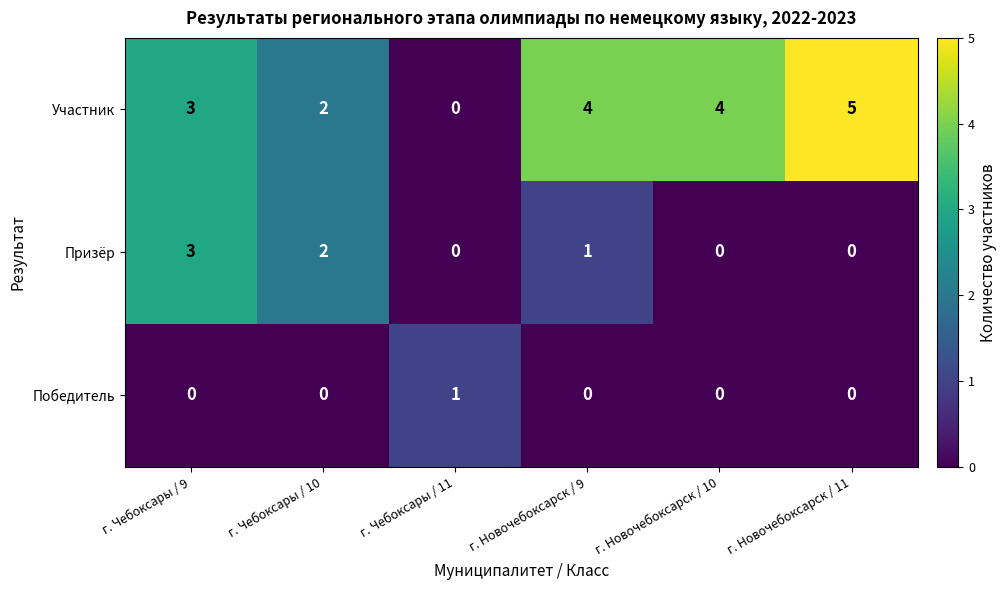

Reading left to right, list all the values displayed in this chart.

Участник: г. Чебоксары / 9=3	г. Чебоксары / 10=2	г. Чебоксары / 11=0	г. Новочебоксарск / 9=4	г. Новочебоксарск / 10=4	г. Новочебоксарск / 11=5
Призёр: г. Чебоксары / 9=3	г. Чебоксары / 10=2	г. Чебоксары / 11=0	г. Новочебоксарск / 9=1	г. Новочебоксарск / 10=0	г. Новочебоксарск / 11=0
Победитель: г. Чебоксары / 9=0	г. Чебоксары / 10=0	г. Чебоксары / 11=1	г. Новочебоксарск / 9=0	г. Новочебоксарск / 10=0	г. Новочебоксарск / 11=0